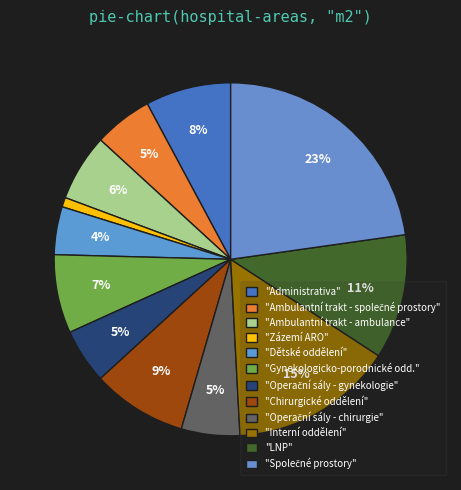

To the nearest percent, what is the difference between the largest and smallest slice percentages?

22%